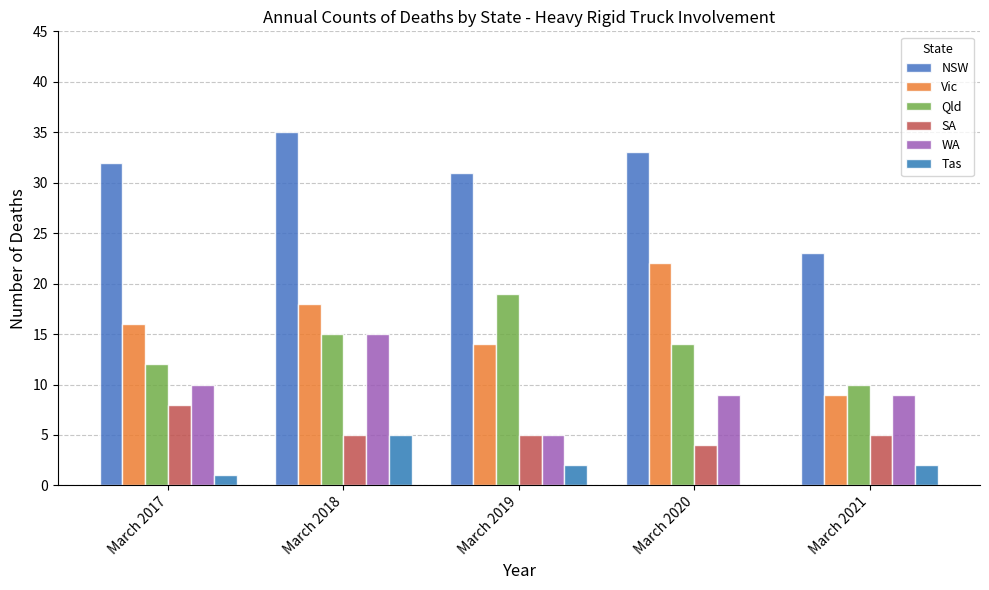

List the labels in order of Vic value, largest first.

March 2020, March 2018, March 2017, March 2019, March 2021